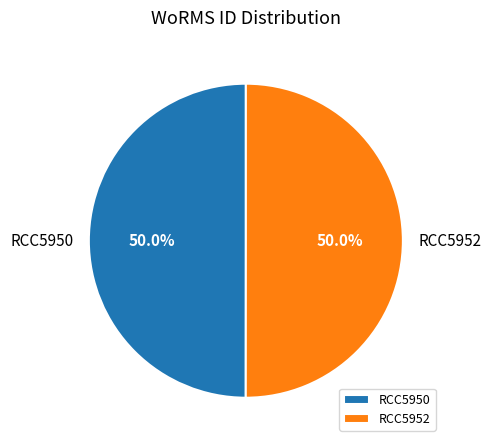

What percentage is the RCC5950 slice, to the nearest percent?

50%